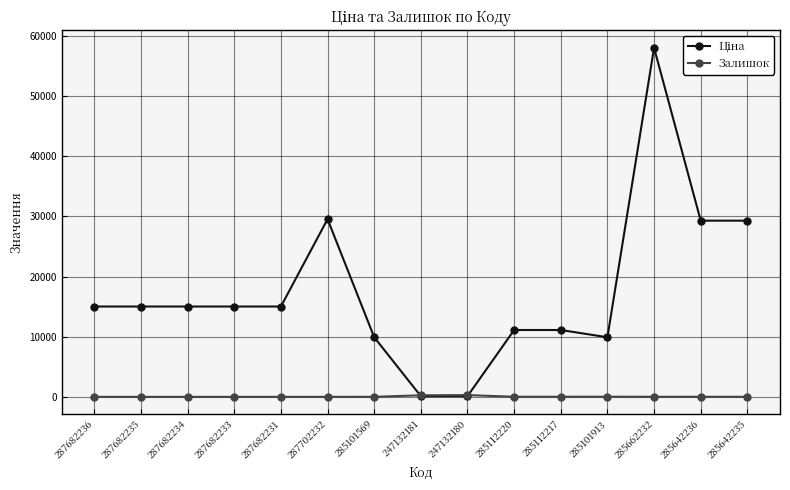

At which category is the sum across all series the highest?

285662232